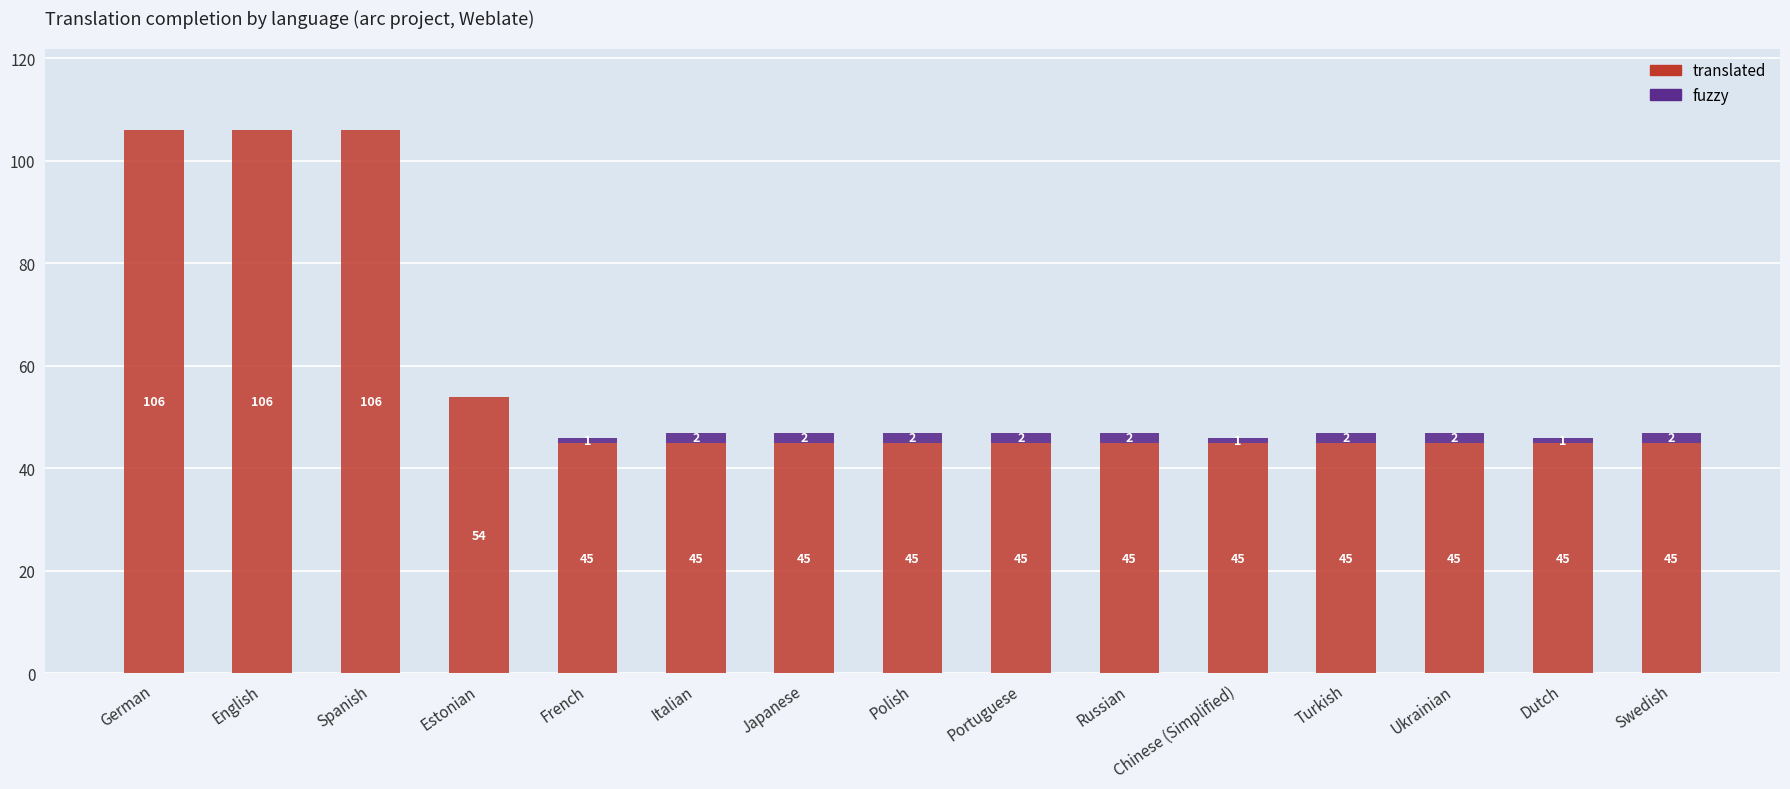

What is the highest value of the translated series?

106